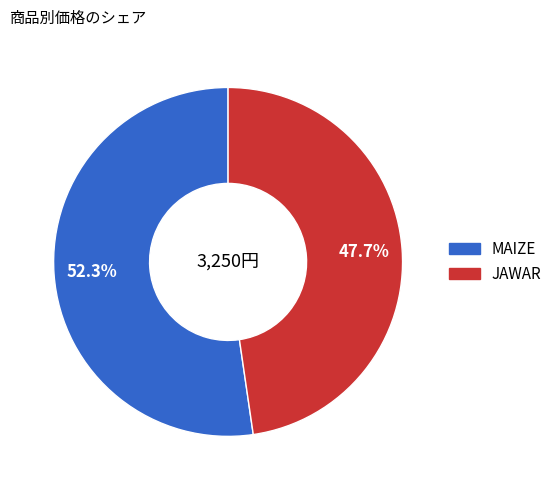

How many slices are in this pie chart?

2